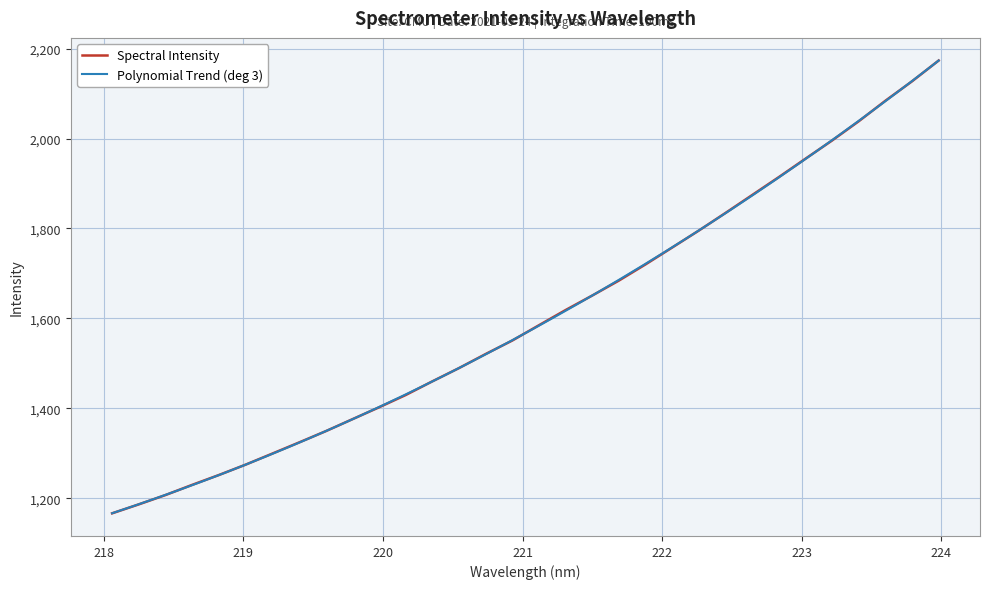

What is the minimum value for Spectral Intensity?

1166.5